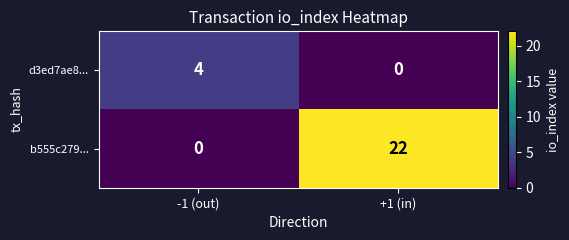

The b555c279... series shows 0 at -1 (out). True or false?

True